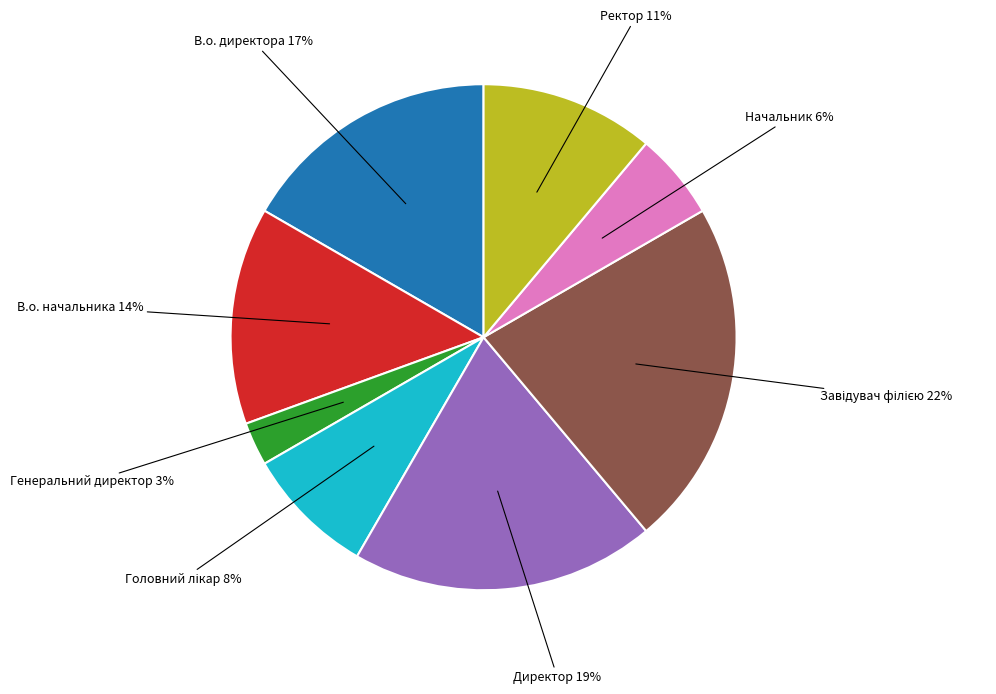

Is there any slice that represents more than half of the pie?

No